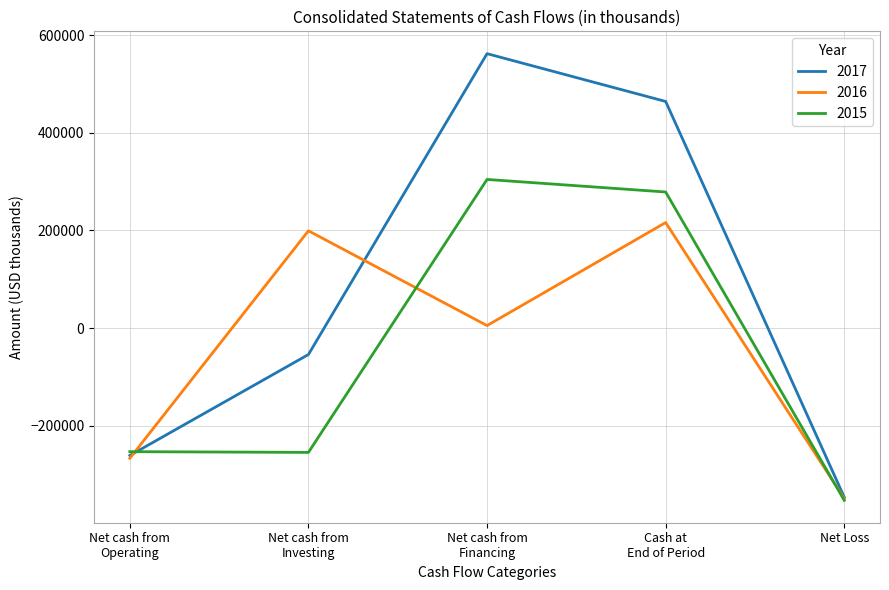

At which category does 2015 reach its first local peak?

Net cash from
Financing